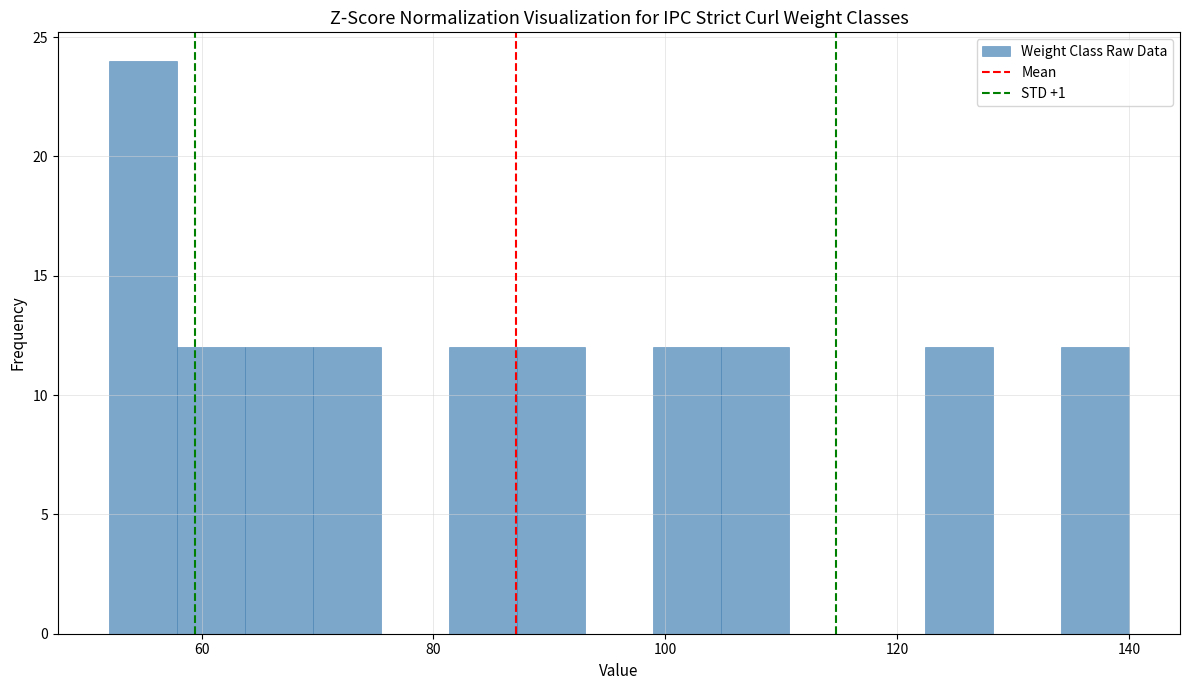

Around what value on the x-axis is the tallest bar? Give the approximate position of its centre, as read against the axis.

54